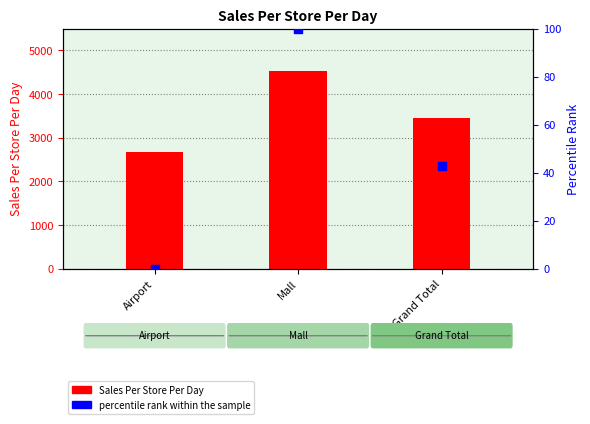

What are all the series names shown in the legend?

Sales Per Store Per Day, percentile rank within the sample